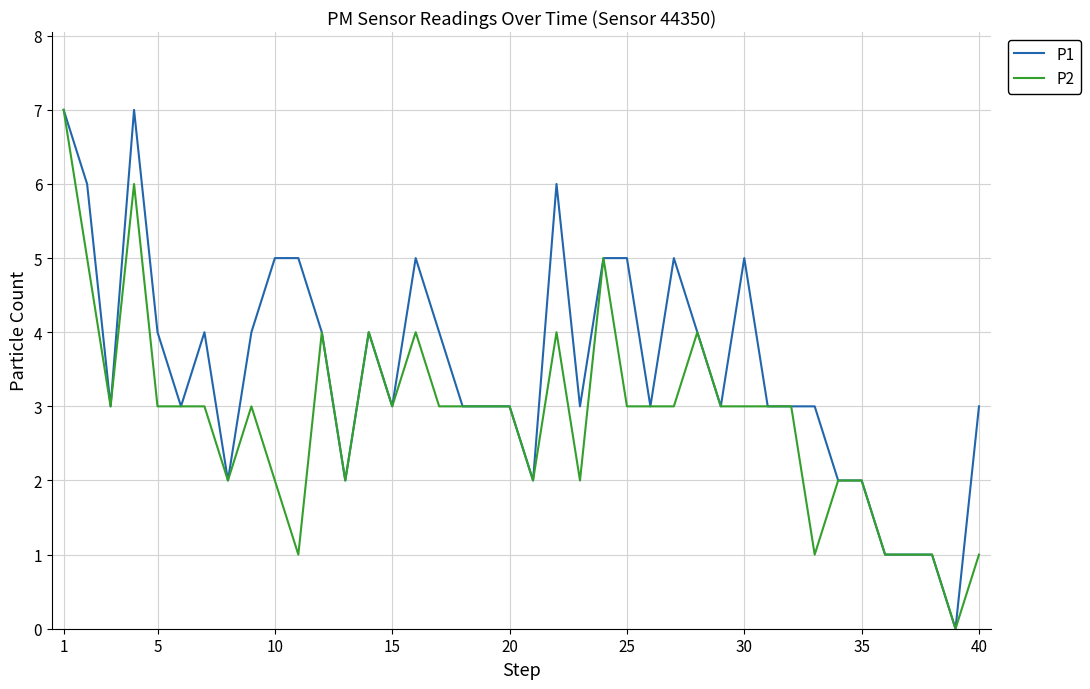

Which series has the largest total across all categories?

P1